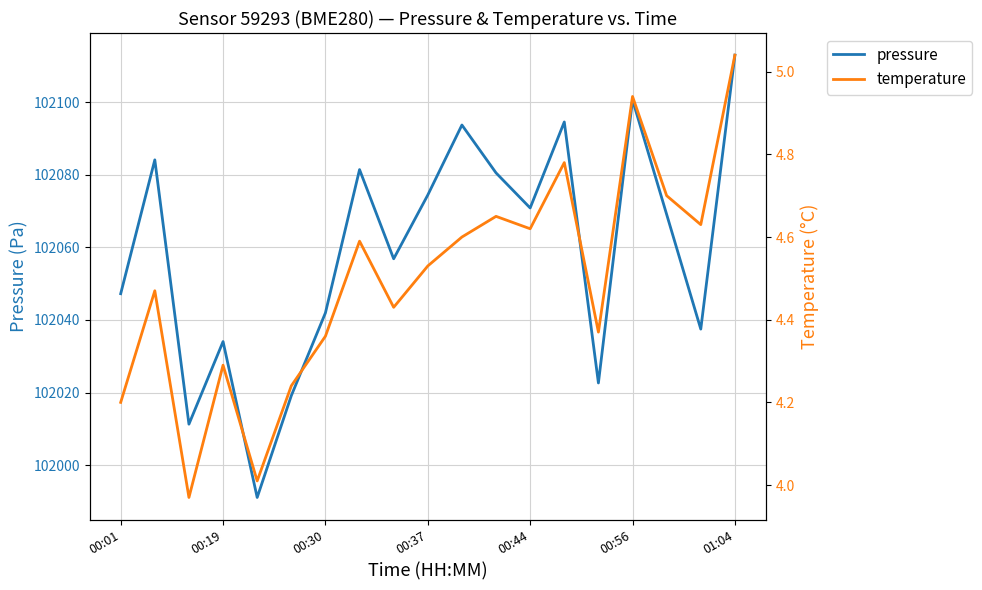

What is the difference between the maximum and minimum values in the temperature series?

1.1